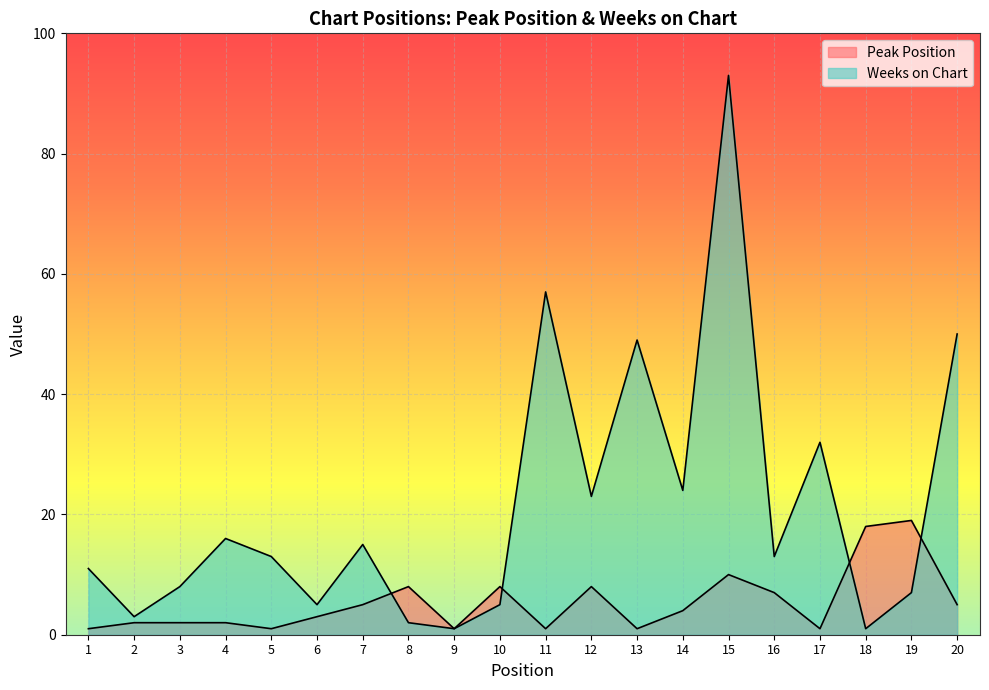

Which has a higher value, 20 or 5?

20